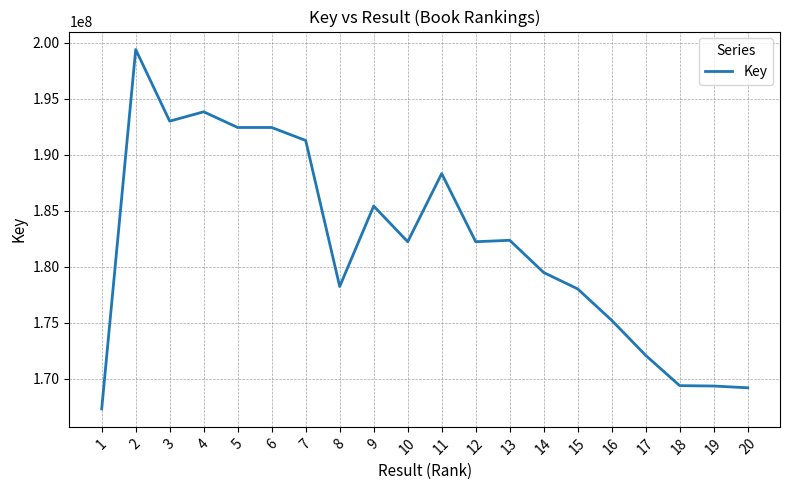

What is the approximate value at 16, to the nearest 10?

175220130